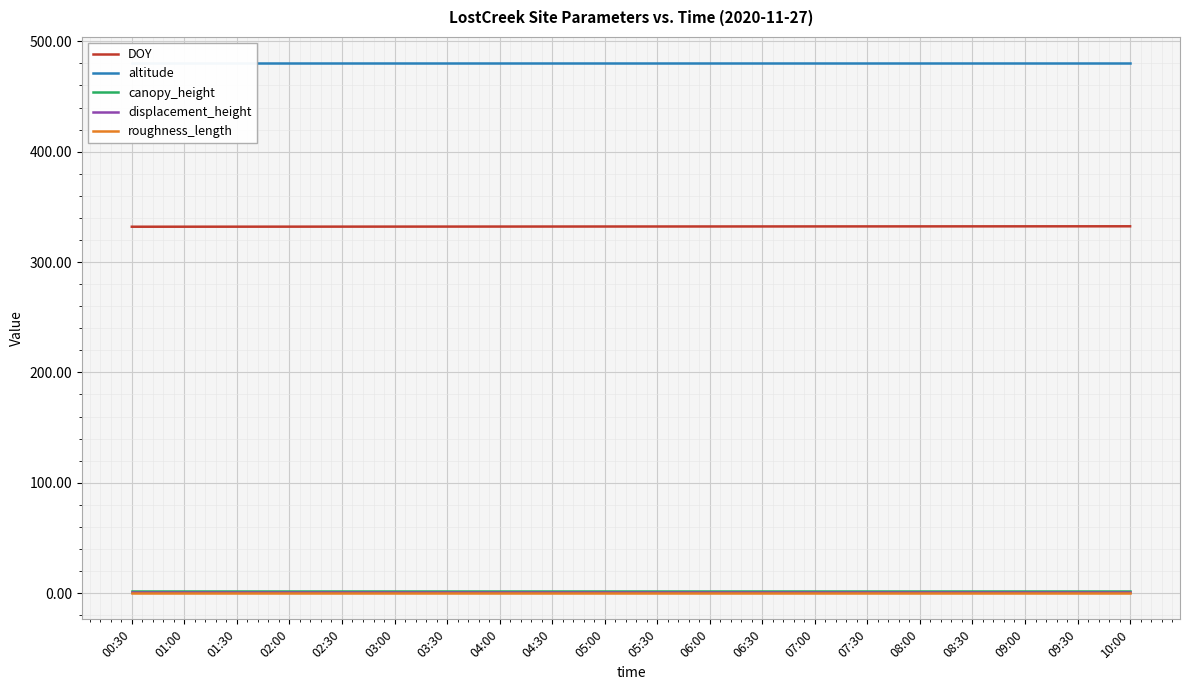

True or false: displacement_height and altitude intersect in this chart.

False